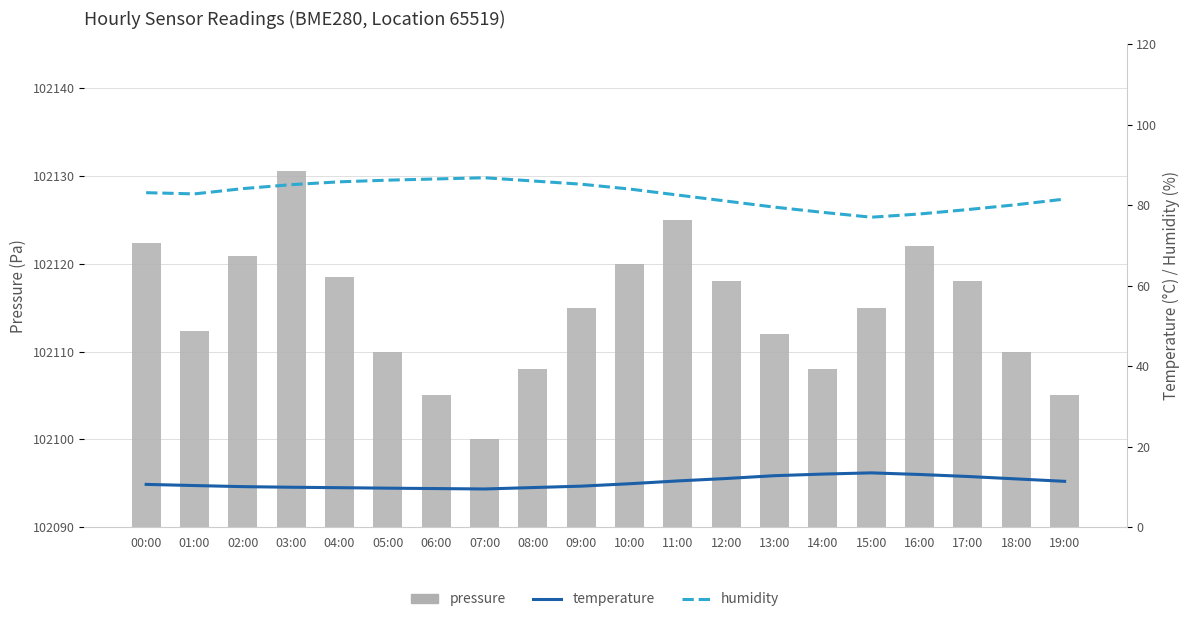

Is the value of temperature at 05:00 greater than the value of humidity at 06:00?

No